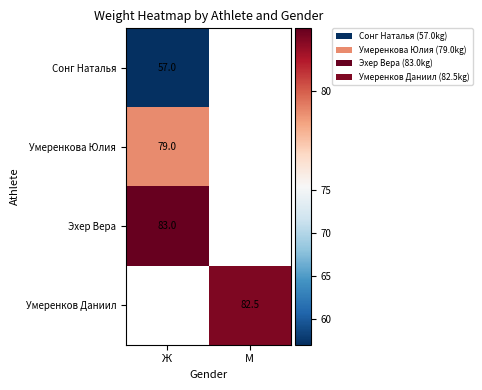

The value of Эхер Вера at Ж is 83.0. True or false?

True